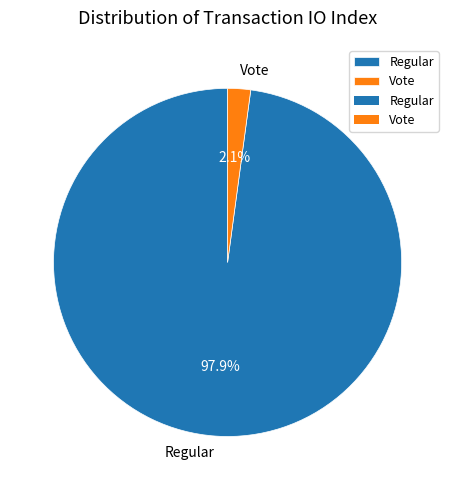

Rank the categories by value from highest to lowest.

Regular, Vote